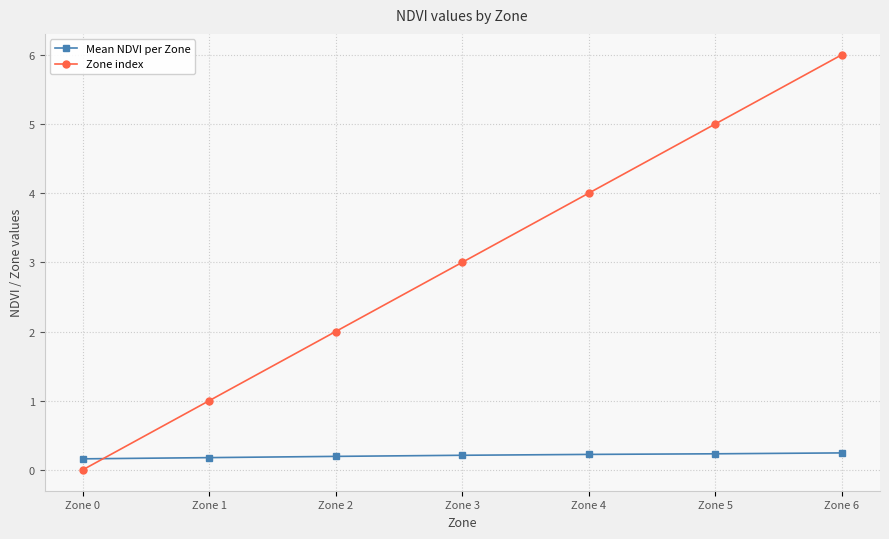

What is the total value across all series at Zone 0?

0.2